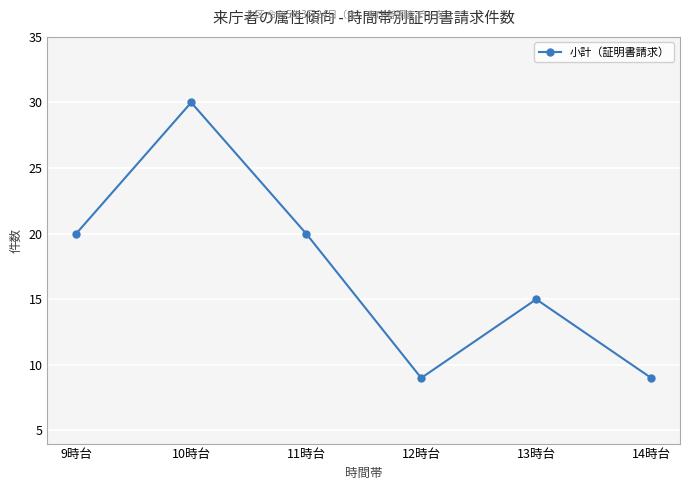

How many interior local valleys (lower than both neighbors) does the data have?

1